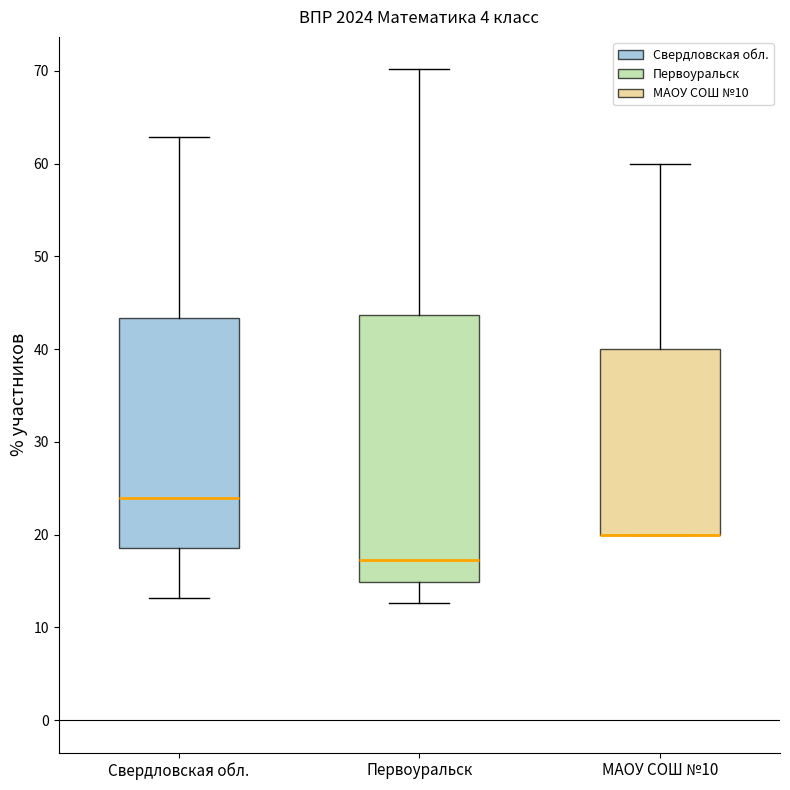

Reading left to right, read every box against the y-axis: the position of its median line, the range the box covers, and the ends of its whiskers. The values are not printed on the chart, so give them approximately, as read against the axis.

Свердловская обл.: median 24, box 19 to 43, whiskers 13 to 63
Первоуральск: median 17, box 15 to 44, whiskers 13 to 70
МАОУ СОШ №10: median 20 (drawn on the box's lower edge), box 20 to 40, whiskers 20 to 60